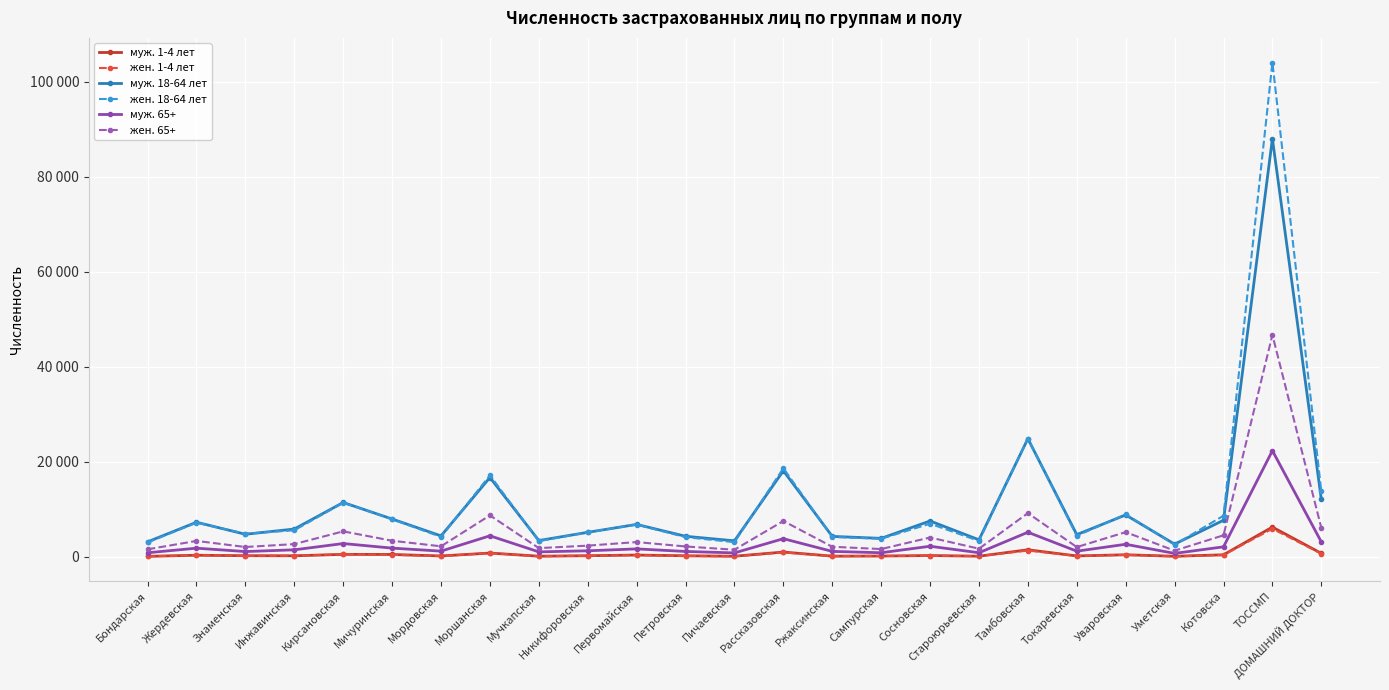

What is the label of the 8th point from the left?

Моршанская